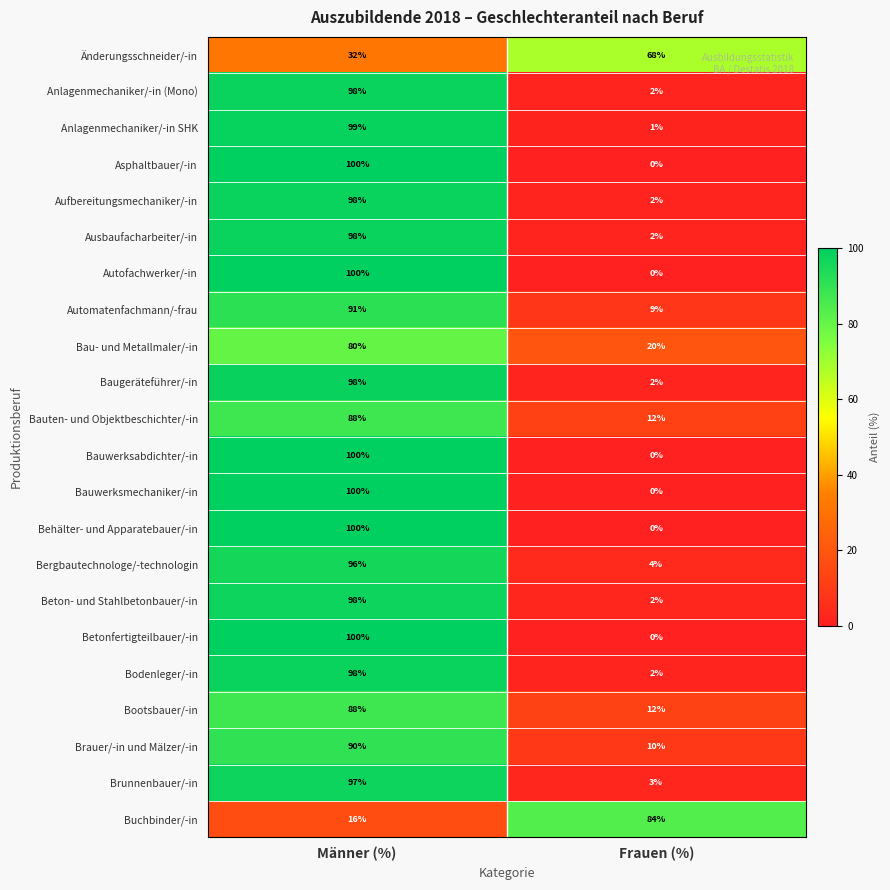

At which category is the sum across all series the highest?

Männer (%)